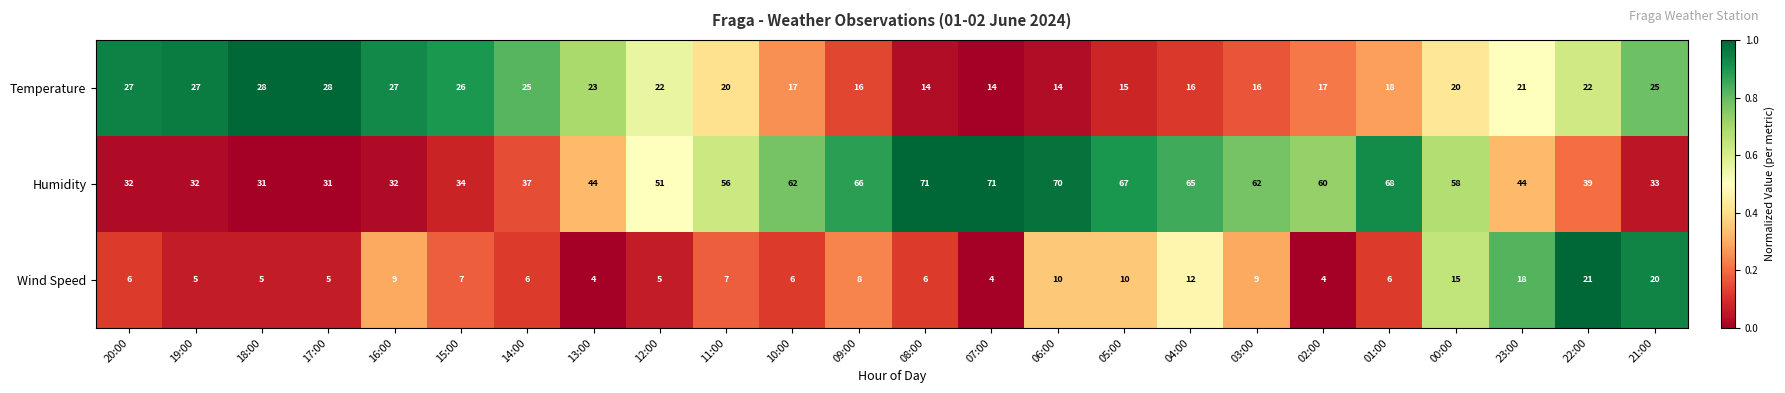

What is the difference between the Temperature values at 09:00 and 21:00?

9